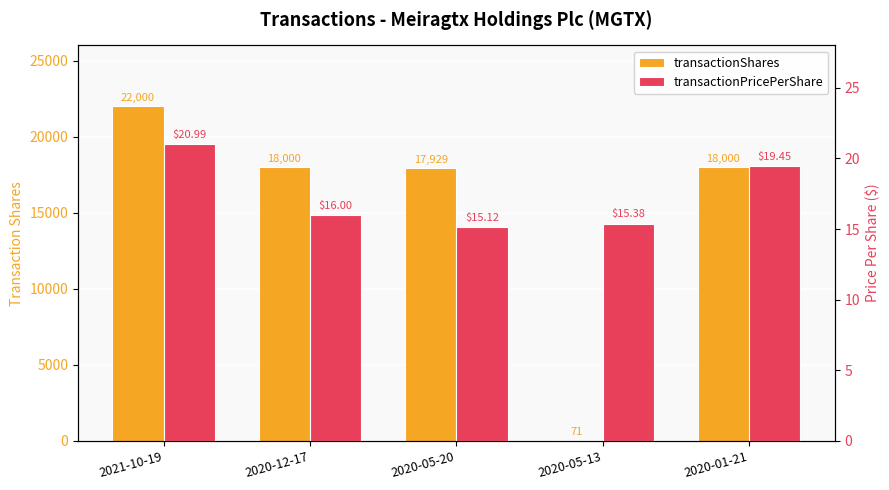

What is the value of the transactionShares bar at the 5th from the left?

18000.0